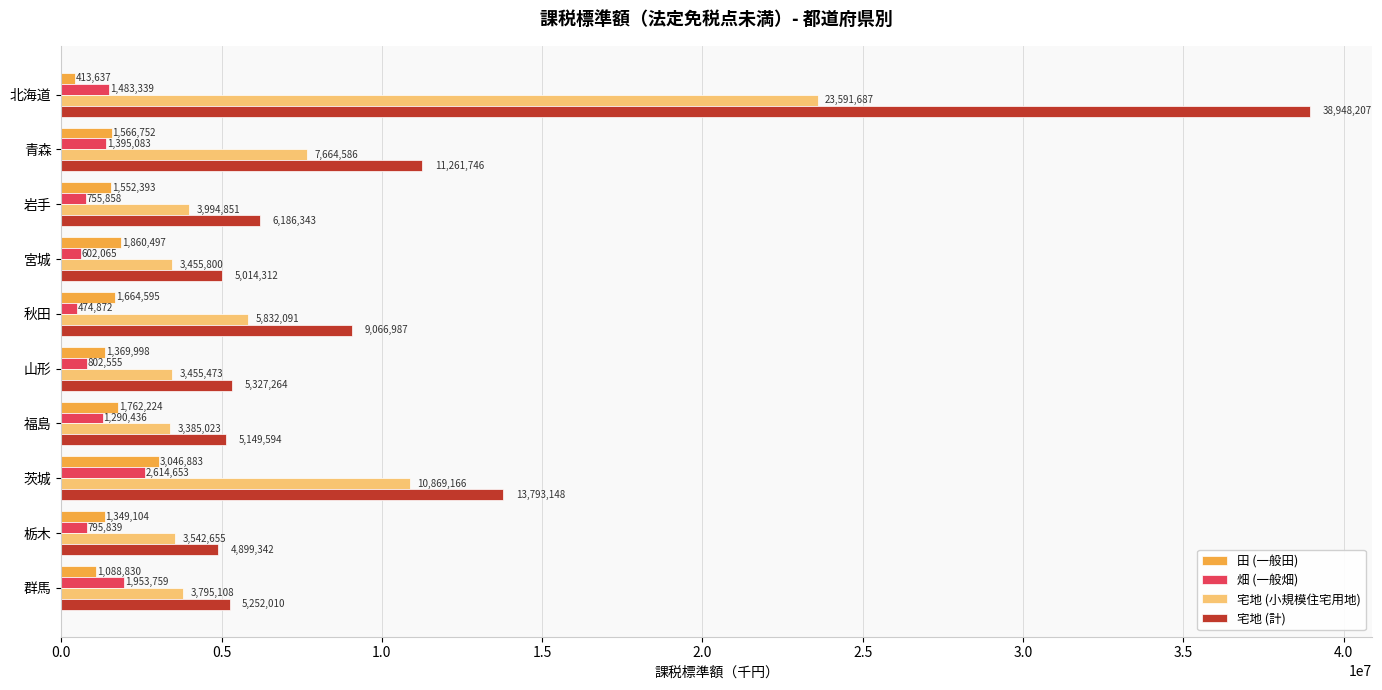

The 畑 (一般畑) series shows 1483339 at 北海道. True or false?

True